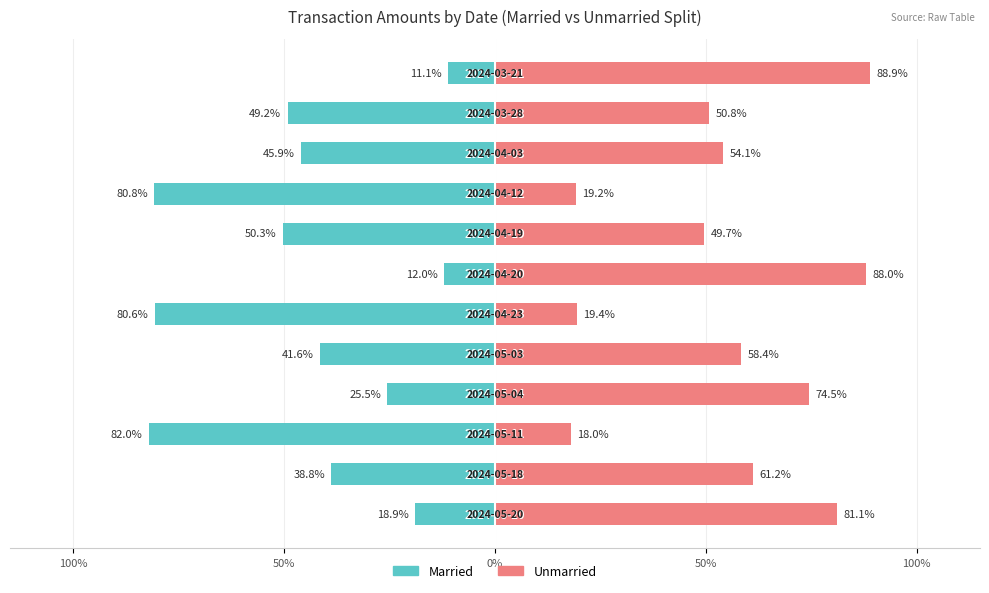

How many distinct data groups are displayed?

2